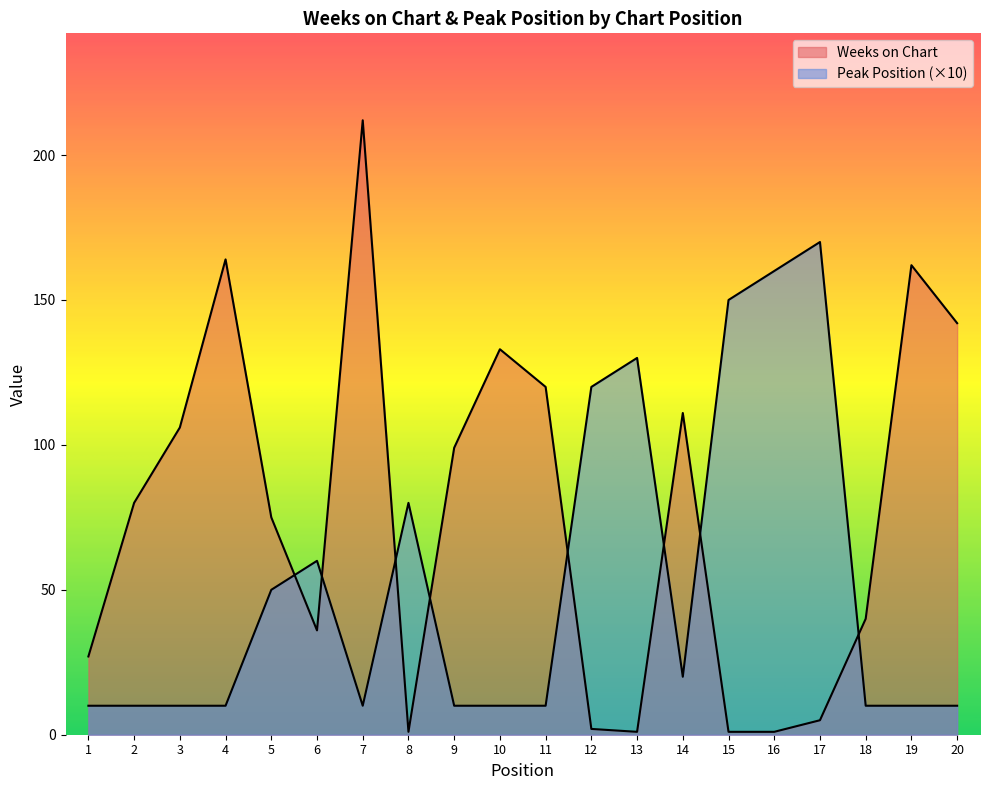

What is the value of the Peak Position point at the 5th from the left?

50